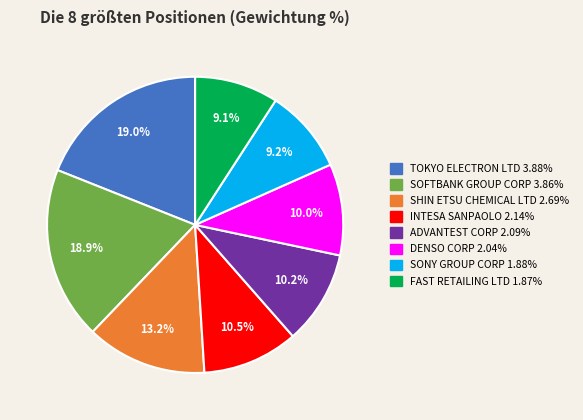

Is there any slice that represents more than half of the pie?

No